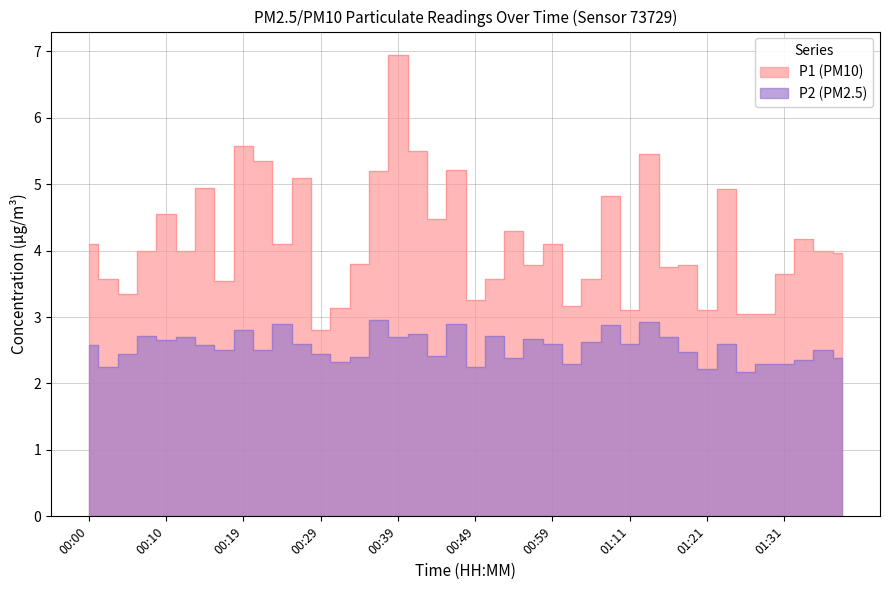

What is the sum of the P2 values at 01:26 and 00:24?

5.1